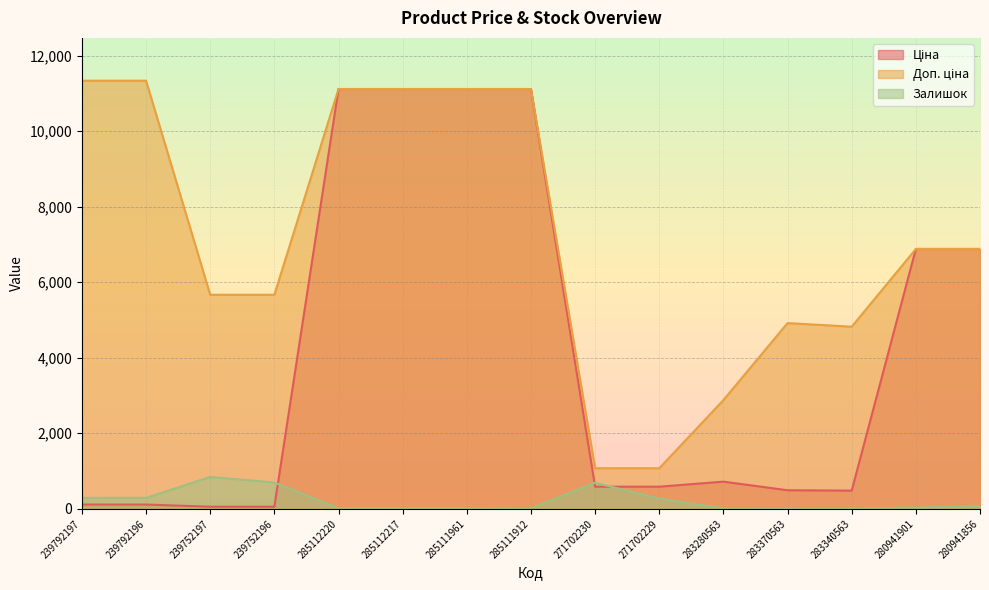

Which series changed the most between 239752197 and 285112220?

Ціна